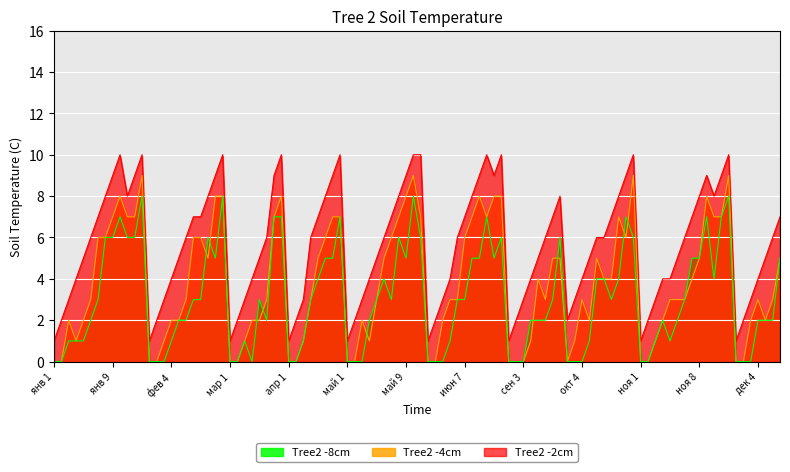

What is the sum of all Tree2 -4cm values?

377